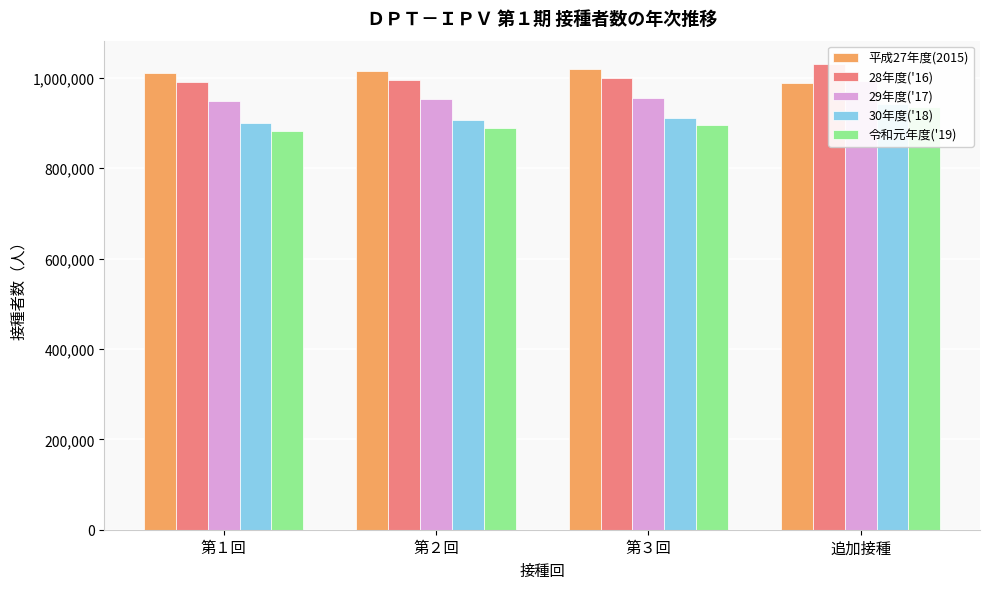

Reading left to right, what are all the values shown in this chart?

平成27年度(2015): 1011542	1014067	1019899	989131
28年度('16): 990279	995642	1000372	1030515
29年度('17): 948790	953153	956067	992716
30年度('18): 899624	906388	911094	941384
令和元年度('19): 881417	889081	894620	935162